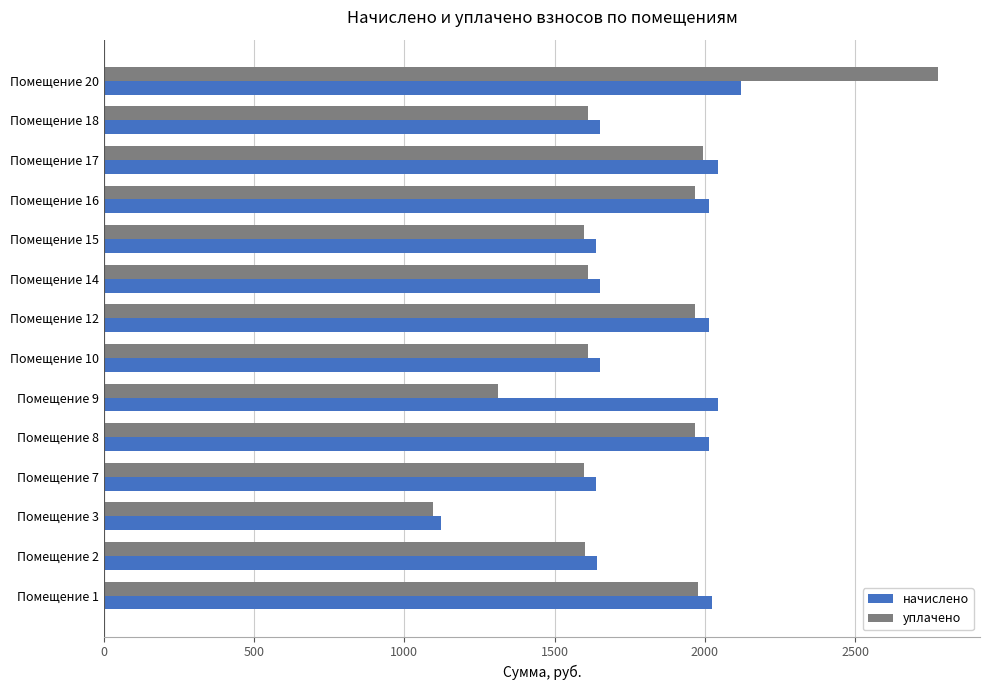

Rank the series by their maximum value, from lowest to highest.

начислено, уплачено